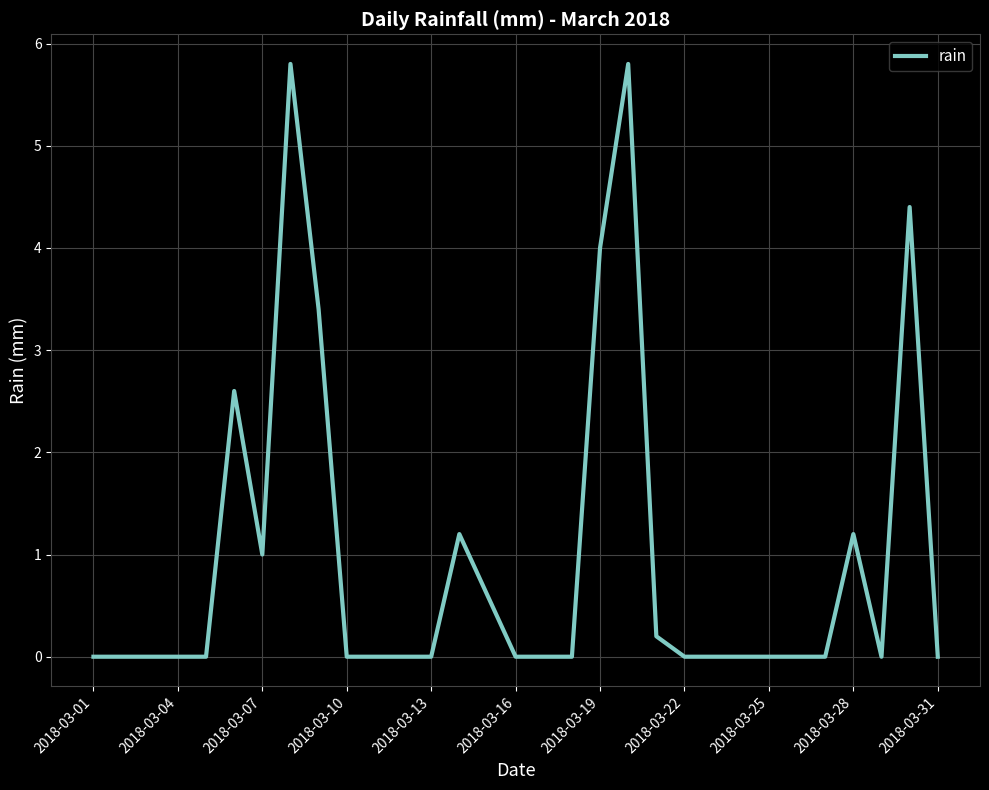

How many series are shown in this chart?

1